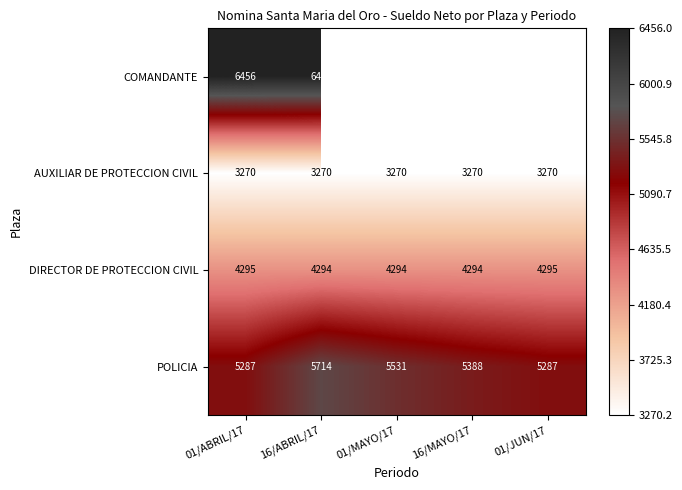

What is the difference between the POLICIA values at 01/JUN/17 and 01/MAYO/17?

244